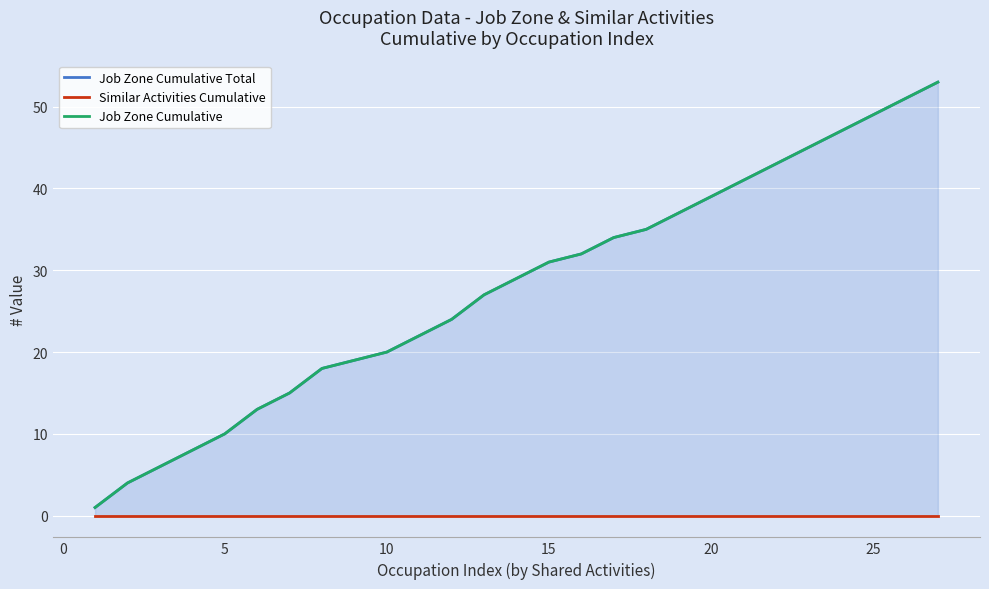

How many data points does each series have?

27